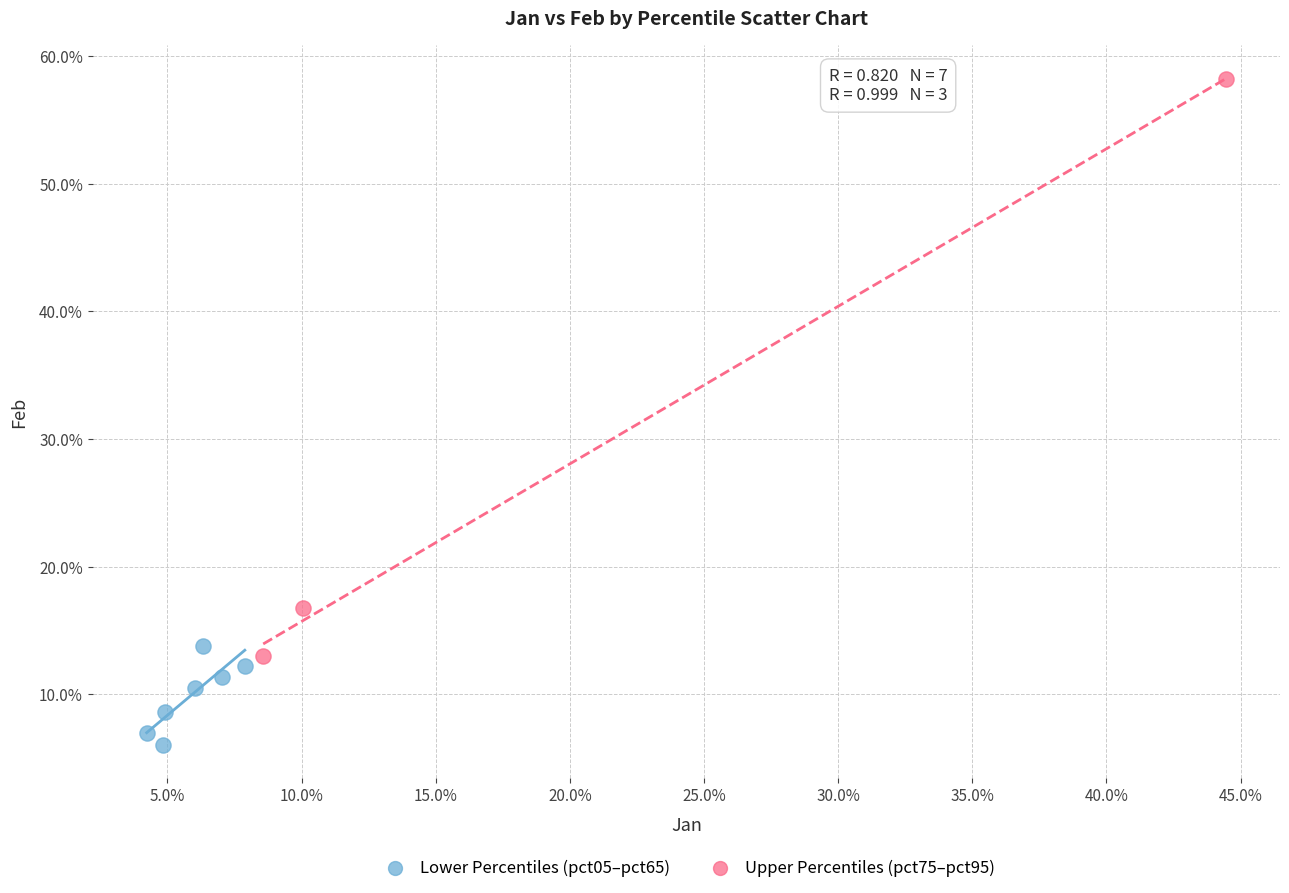

Which series contains the highest Y value?

Upper Percentiles (pct75–pct95)